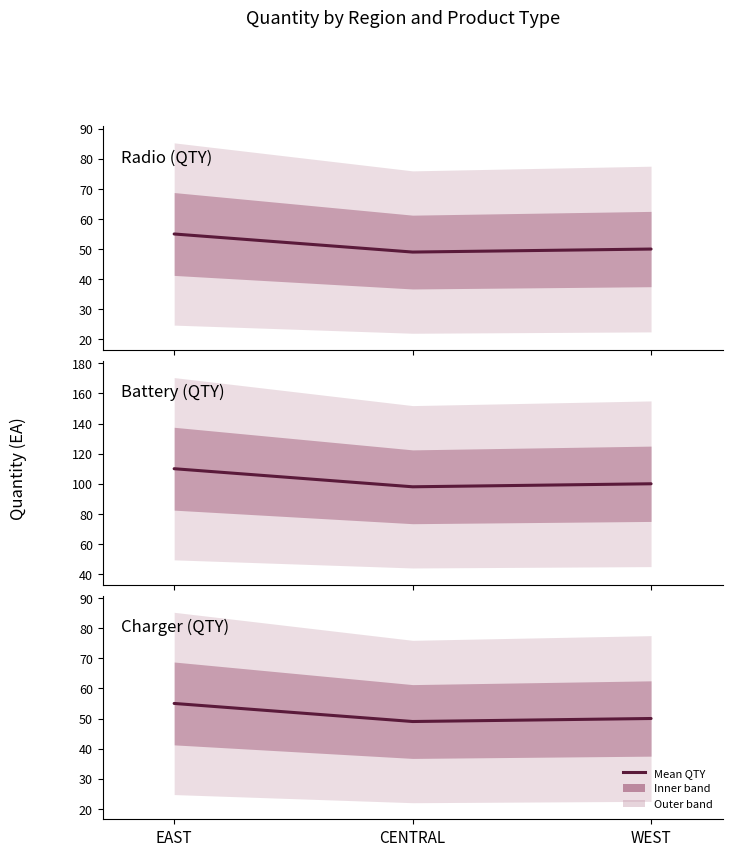

Which series has the largest total across all categories?

Battery (QTY)